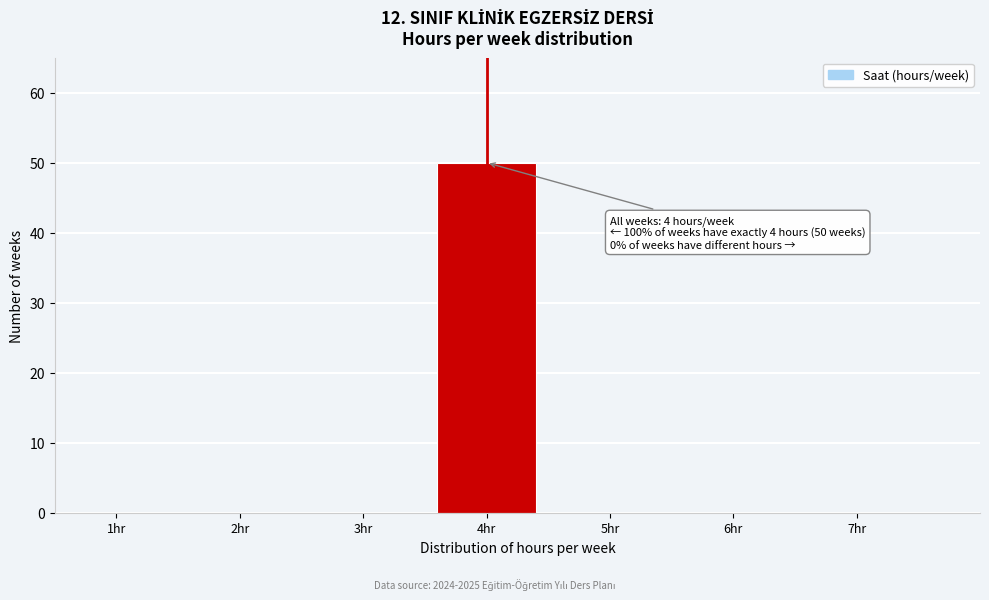

Over which range of the x-axis is the bar tallest?

3.5 to 4.5